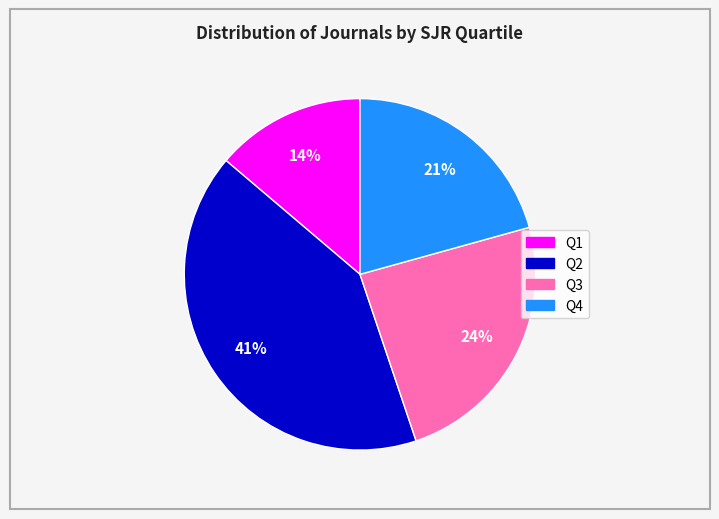

Is there a majority slice in this chart?

No